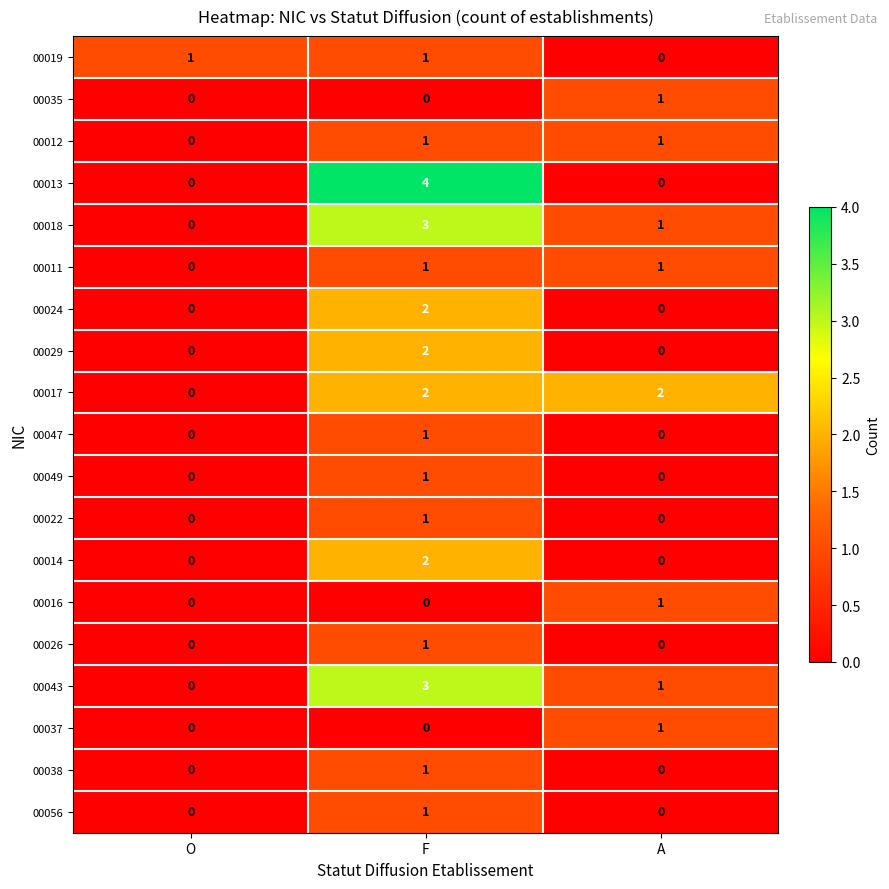

Is it true that 00012 equals 0 at O?

True